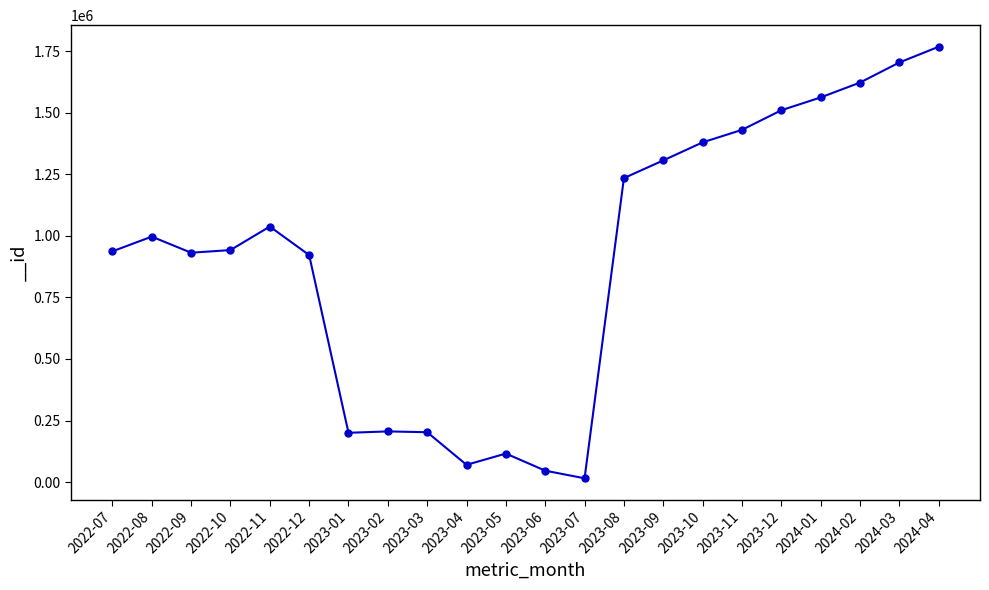

True or false: the data has more than 0 interior local peaks.

True